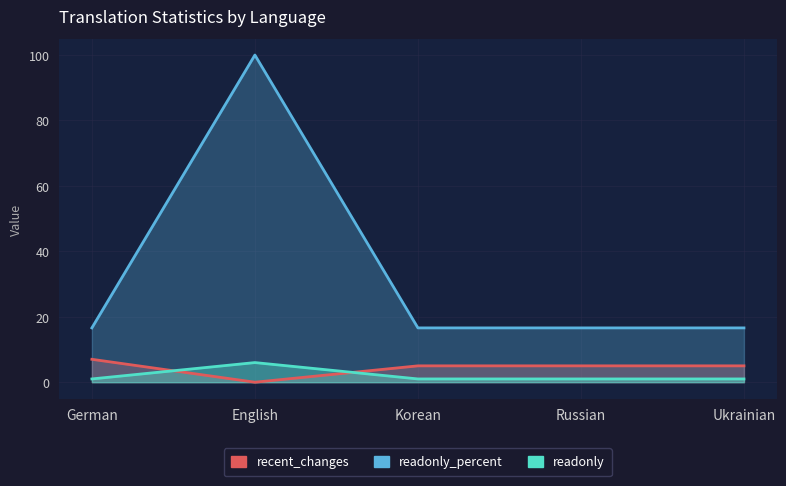

Reading left to right, what are all the values shown in this chart?

recent_changes: German=7.0	English=0.0	Korean=5.0	Russian=5.0	Ukrainian=5.0
readonly: German=16.6	English=100.0	Korean=16.6	Russian=16.6	Ukrainian=16.6
readonly_percent: German=1.0	English=6.0	Korean=1.0	Russian=1.0	Ukrainian=1.0